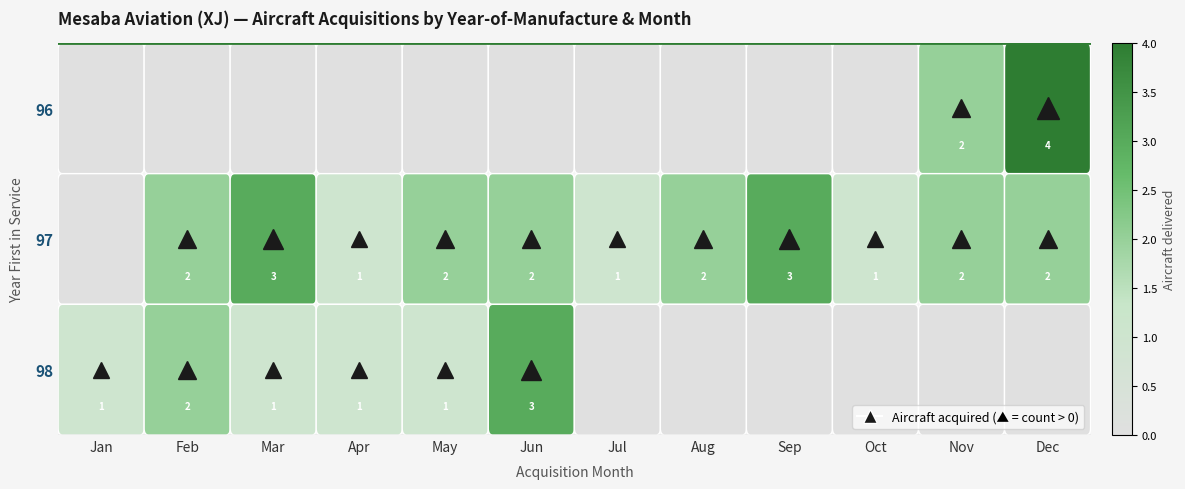

List the series in order of their overall mean, lowest first.

96, 98, 97